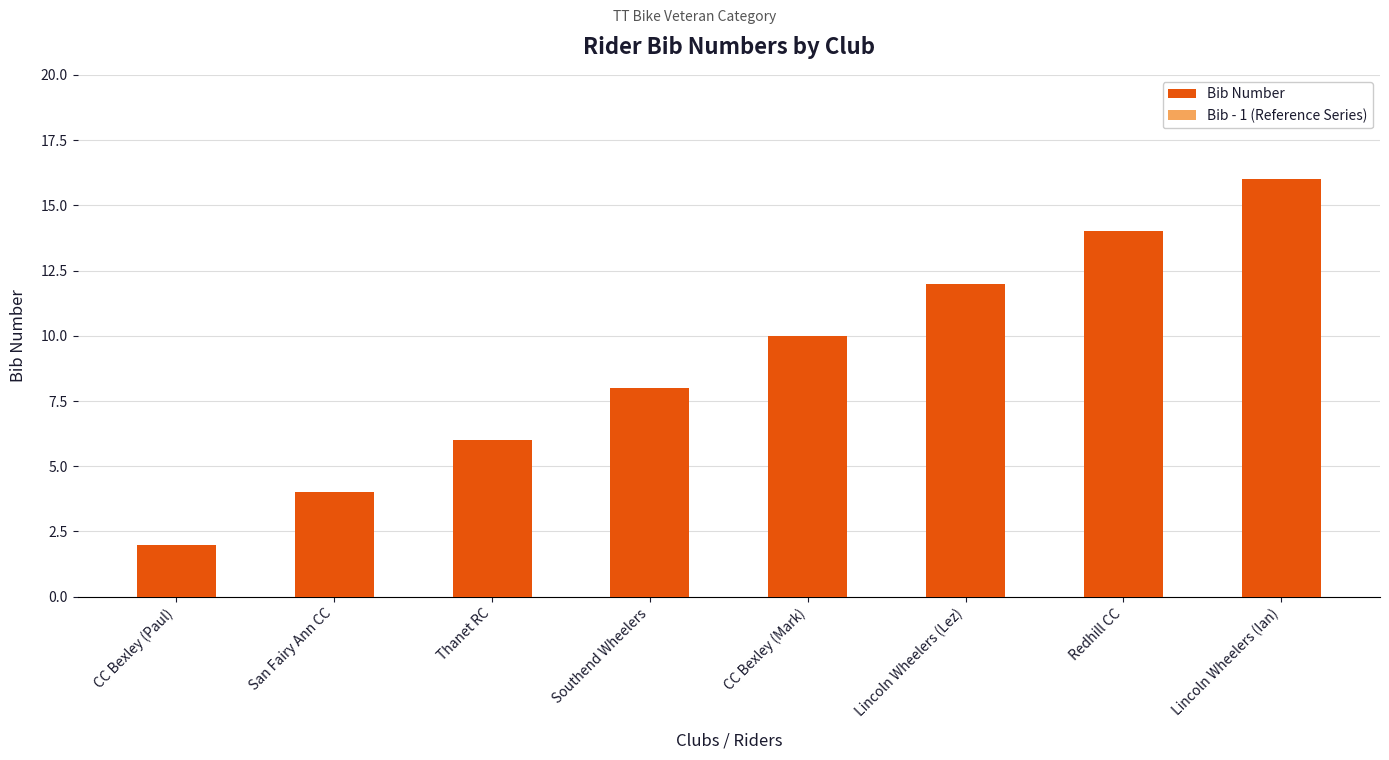

Which has a higher value, Redhill CC or San Fairy Ann CC?

Redhill CC